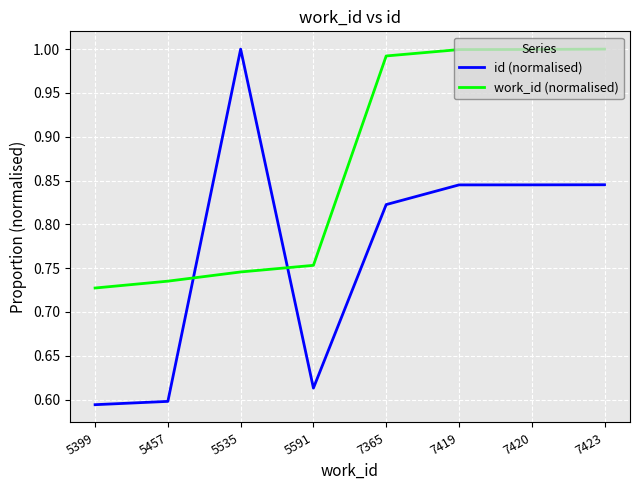

What is the difference between the second highest and minimum values in the id (normalised) series?

0.3